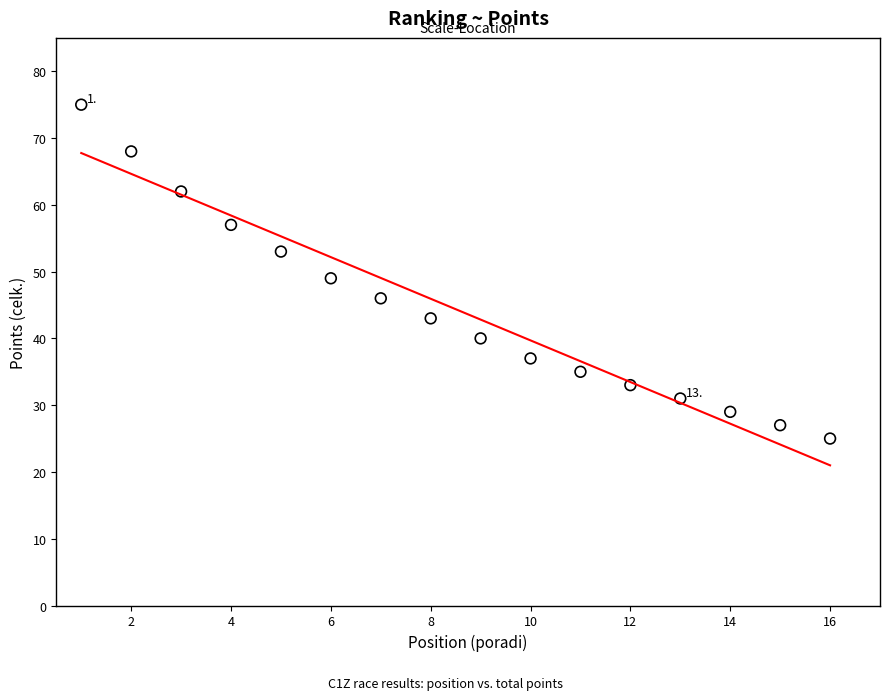

What is the range of X values (max minus min)?

15